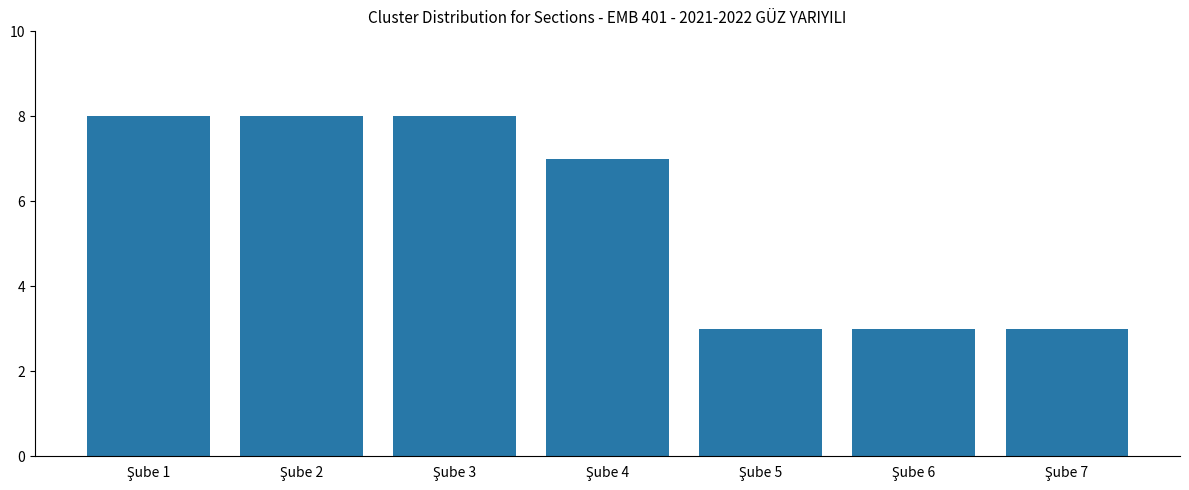

What is the difference between the second highest and second lowest values?

5